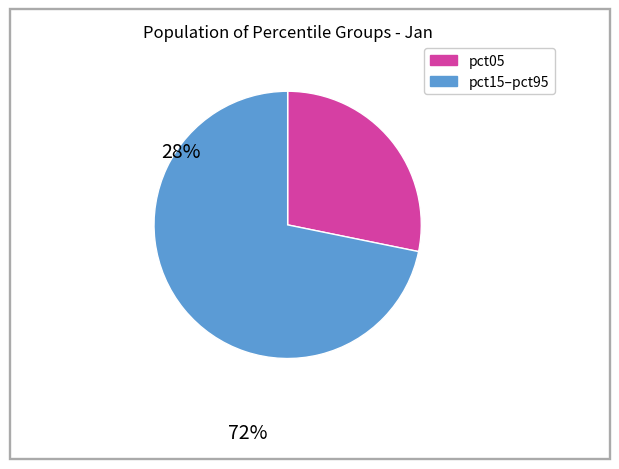

Does any single category account for the majority?

Yes